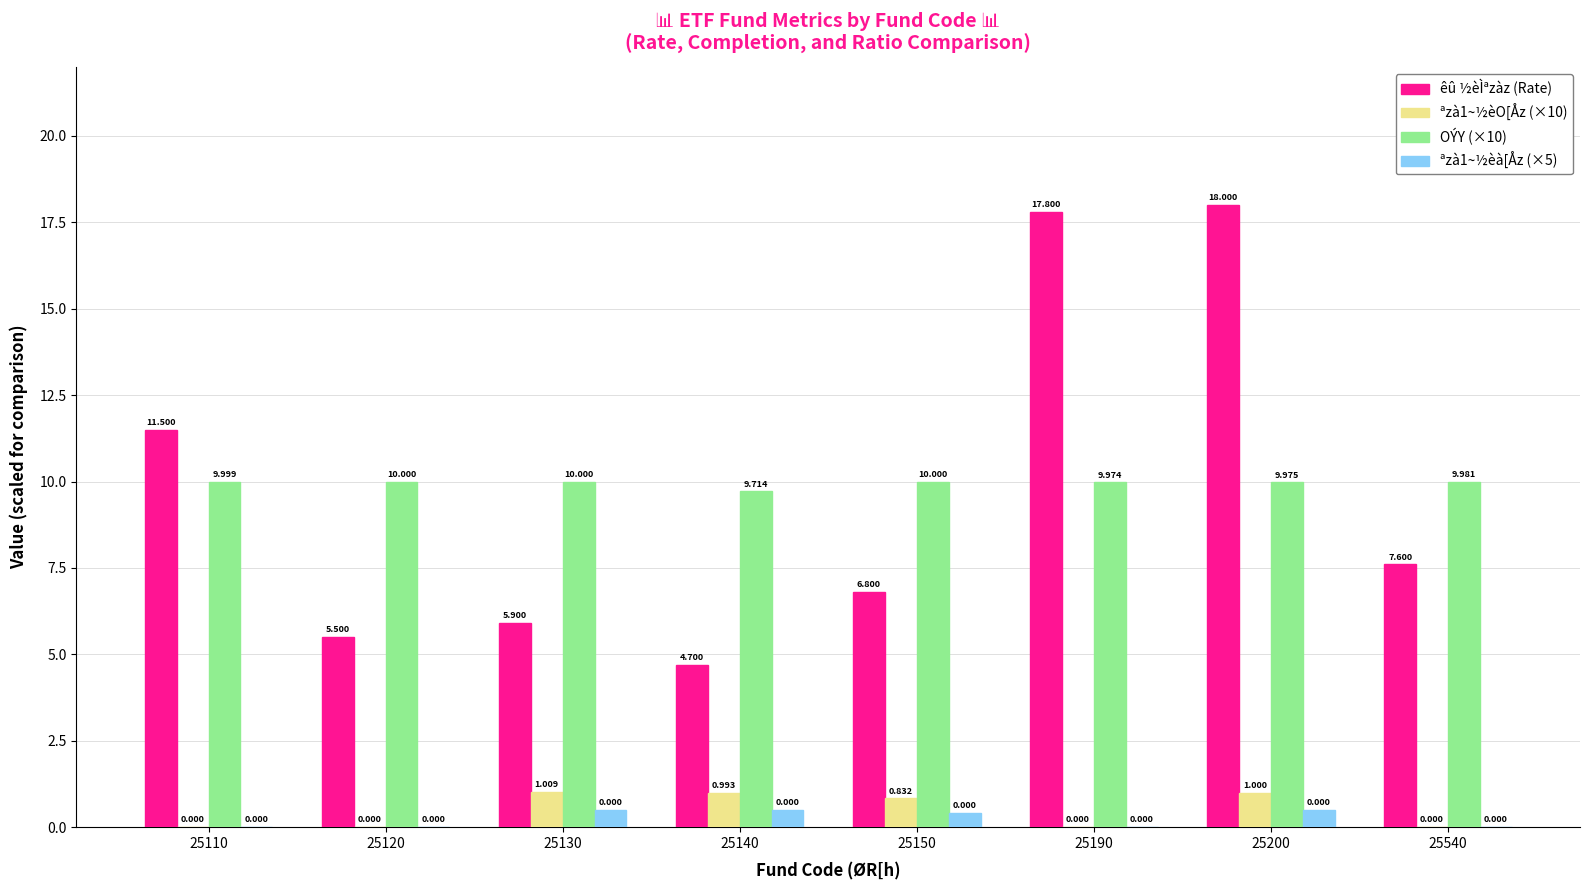

Between 25140 and 25190, which series saw the biggest shift?

êû ½èÌªzàz (Rate)